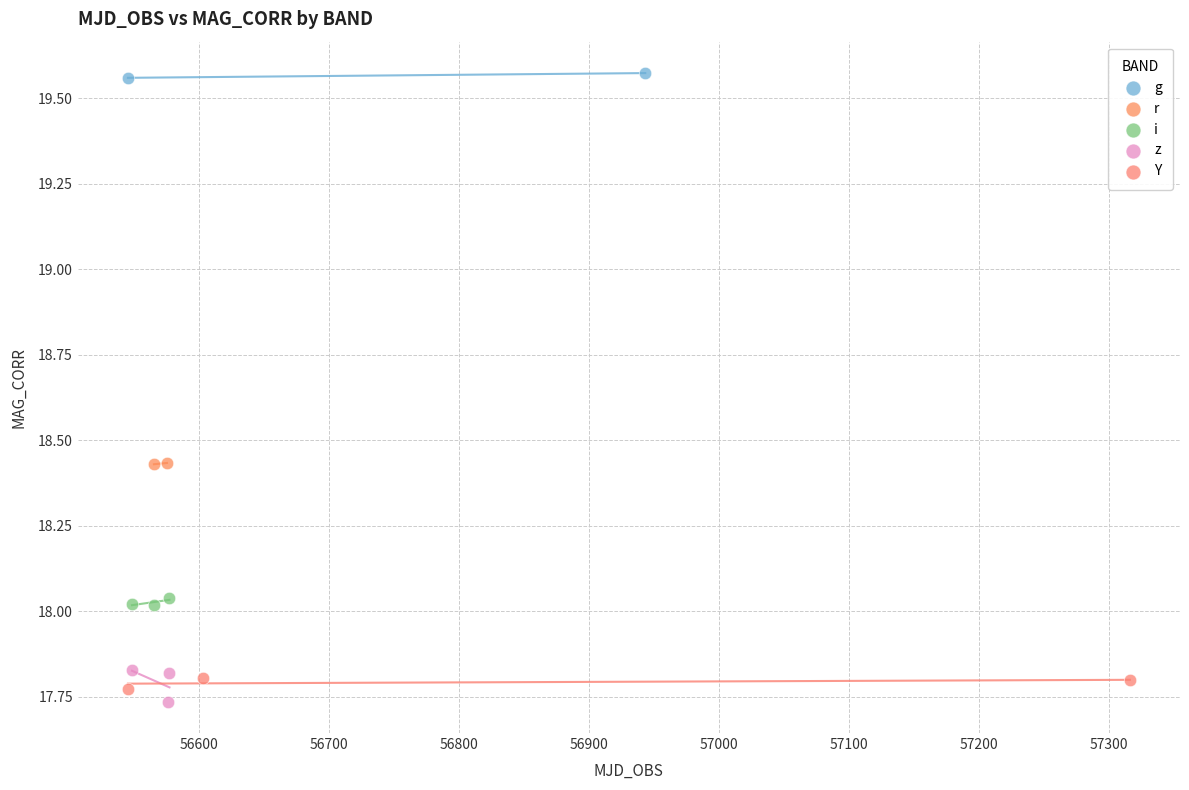

Which series has the widest spread of Y values?

z